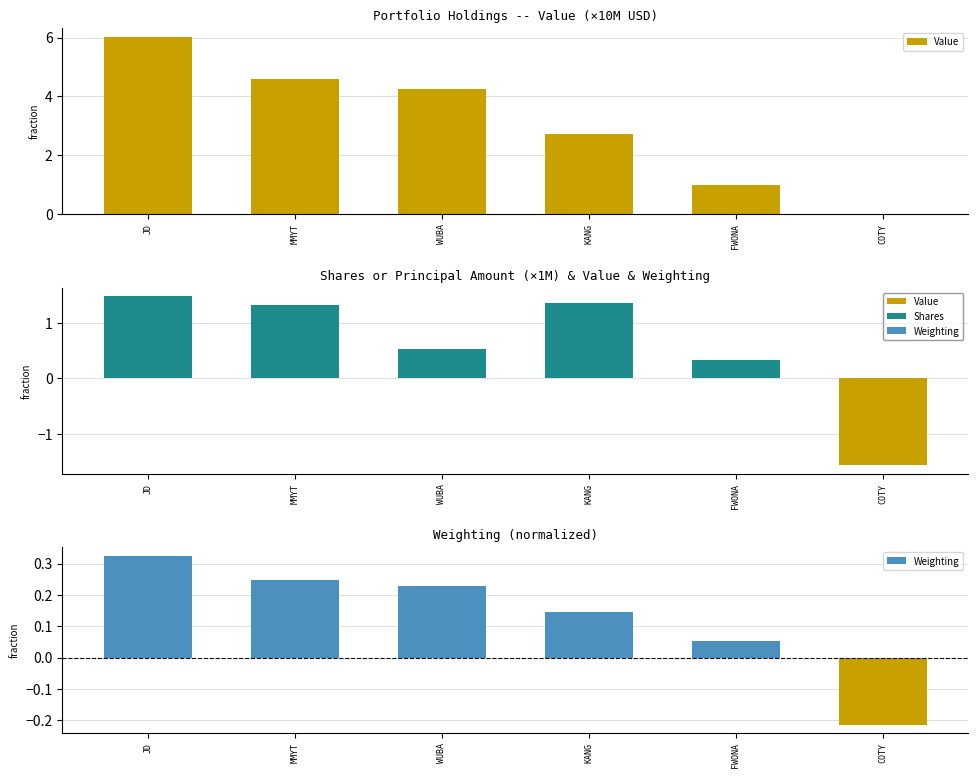

What is the label of the 4th bar from the left?

KANG